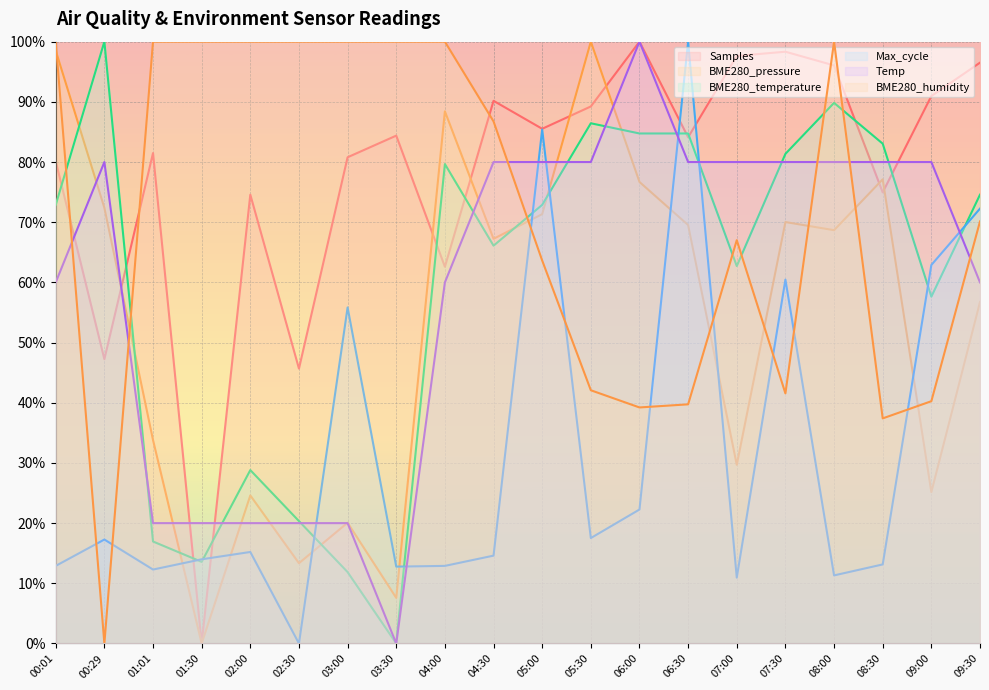

How many data points in Max_cycle are less than 15?

10